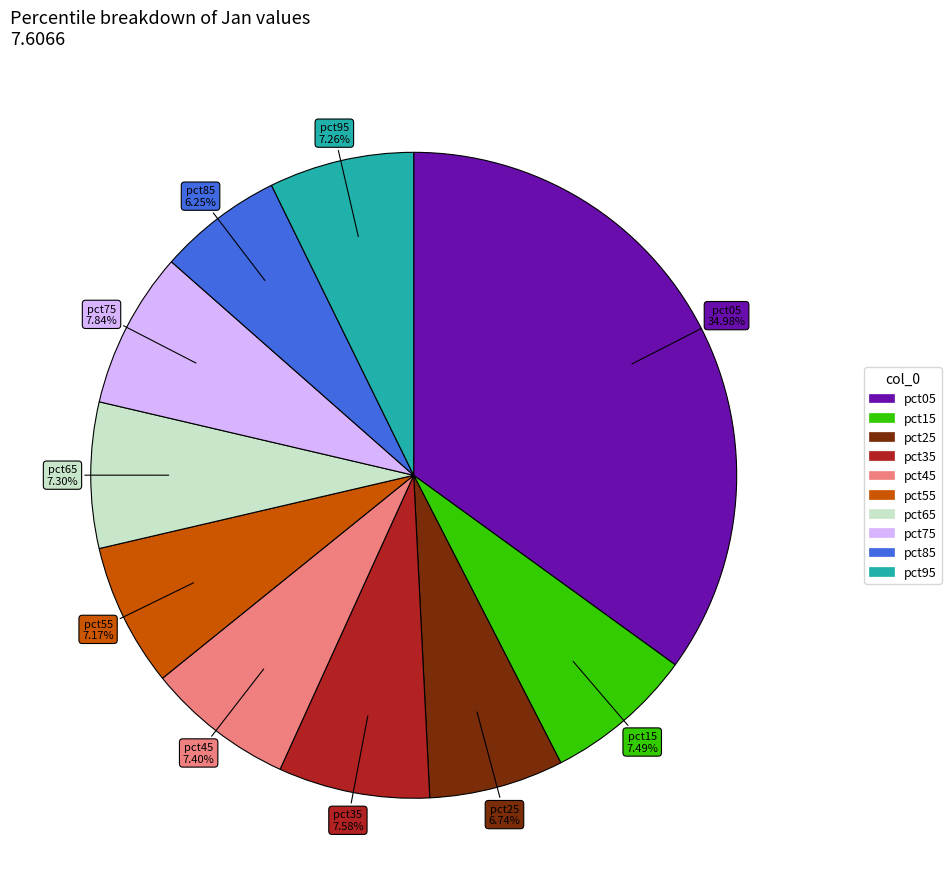

To the nearest percent, what is the average slice percentage?

10%